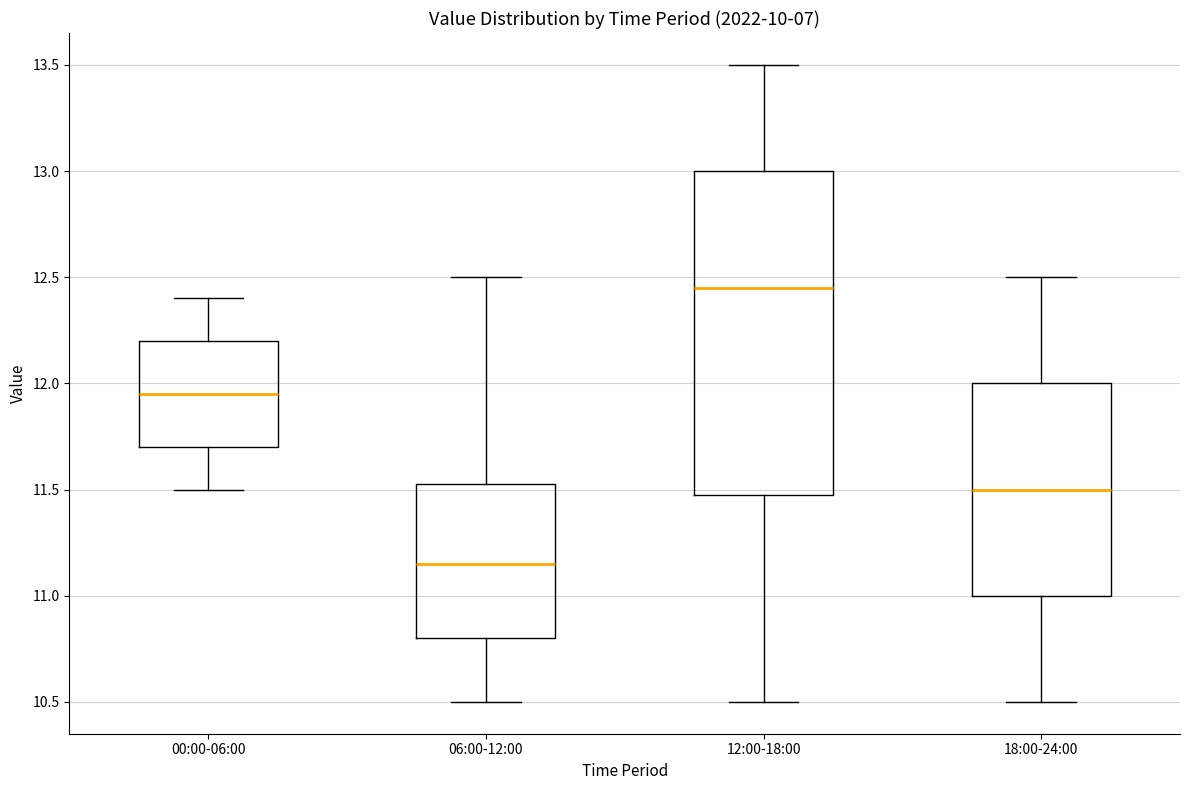

Reading left to right, transcribe this box plot: for each box, give where its median line is, the range the box spans, and where its two whiskers end, as read against the y-axis. The values are not printed on the chart, so give them approximately, as read against the axis.

00:00-06:00: median 11.95, box 11.70 to 12.20, whiskers 11.50 to 12.40
06:00-12:00: median 11.15, box 10.80 to 11.55, whiskers 10.50 to 12.50
12:00-18:00: median 12.45, box 11.50 to 13.00, whiskers 10.50 to 13.50
18:00-24:00: median 11.50, box 11.00 to 12.00, whiskers 10.50 to 12.50